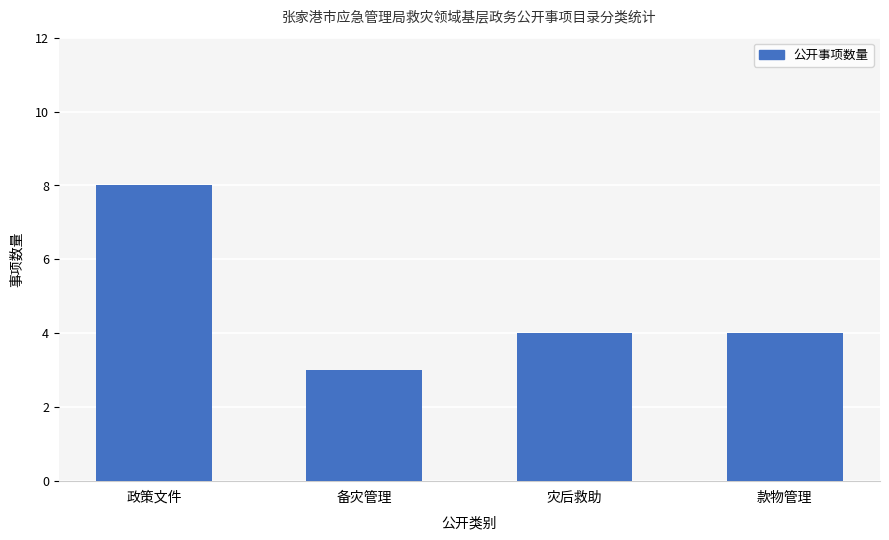

Approximately how many times larger is the value at 政策文件 compared to 灾后救助?

2.0